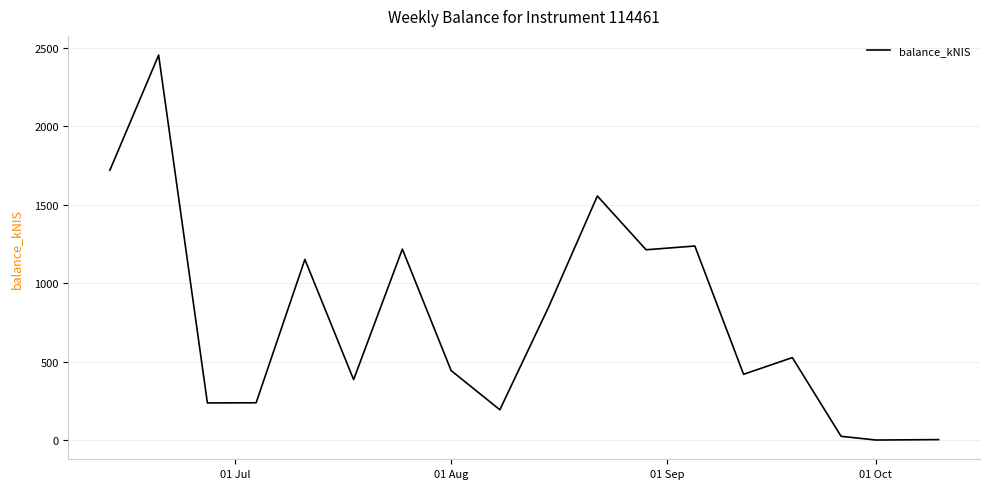

Does the chart have visible grid lines?

Yes